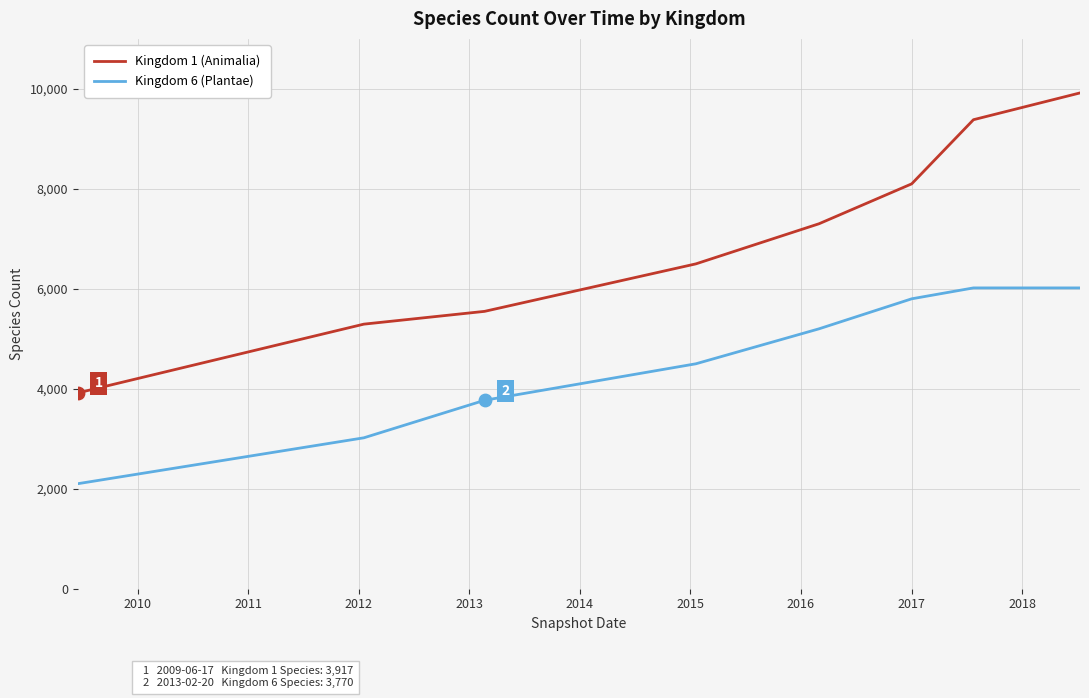

Which series has the largest total across all categories?

Kingdom 1 (Animalia)